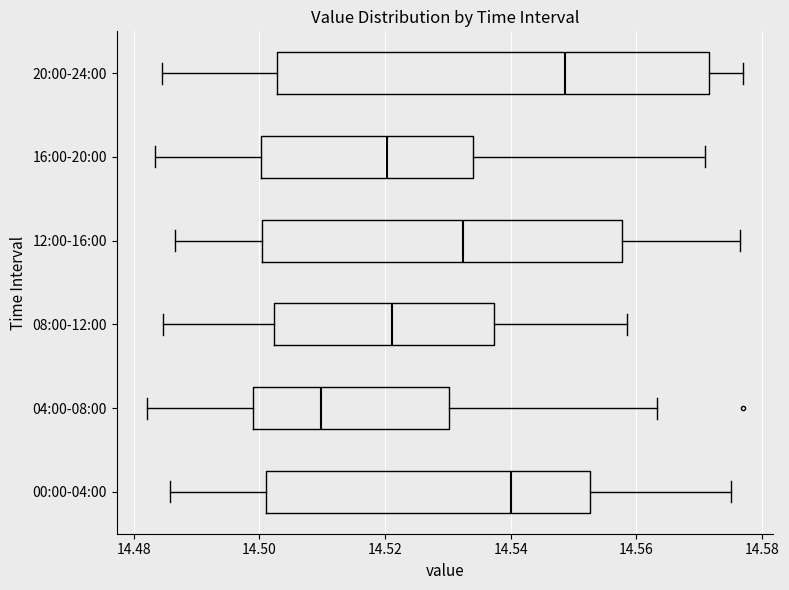

Which box's median line is the furthest to the right?

20:00-24:00